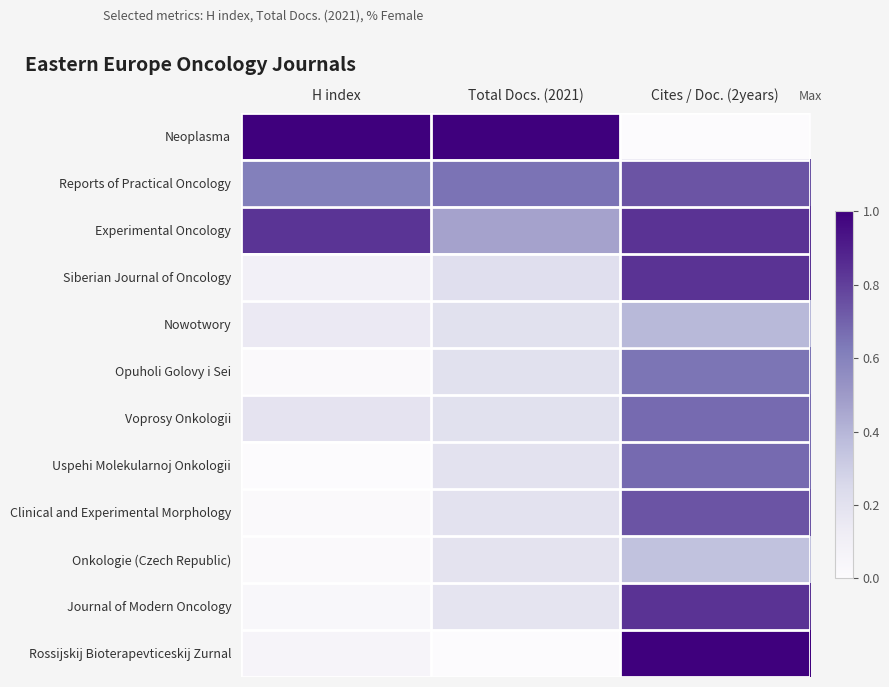

At which category is the sum across all series the highest?

Cites / Doc. (2years)